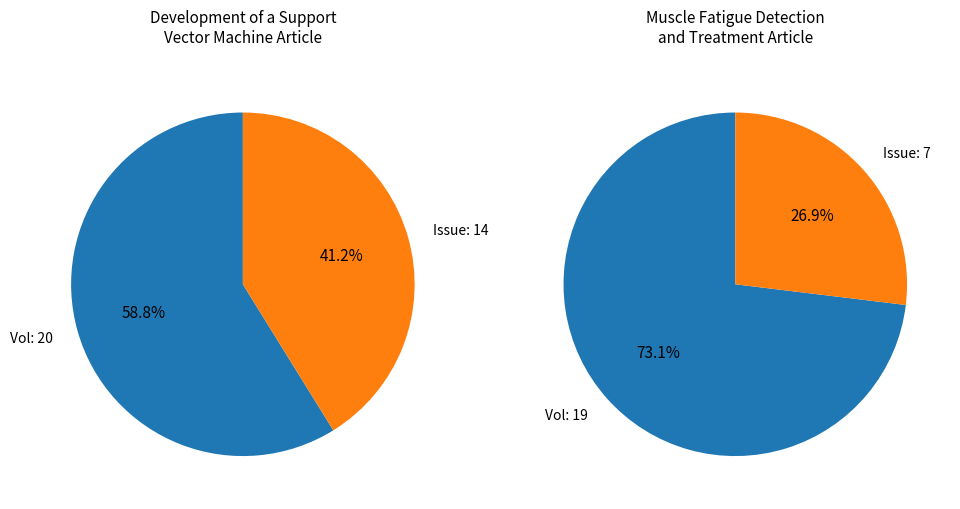

Count the number of slices in the pie.

2